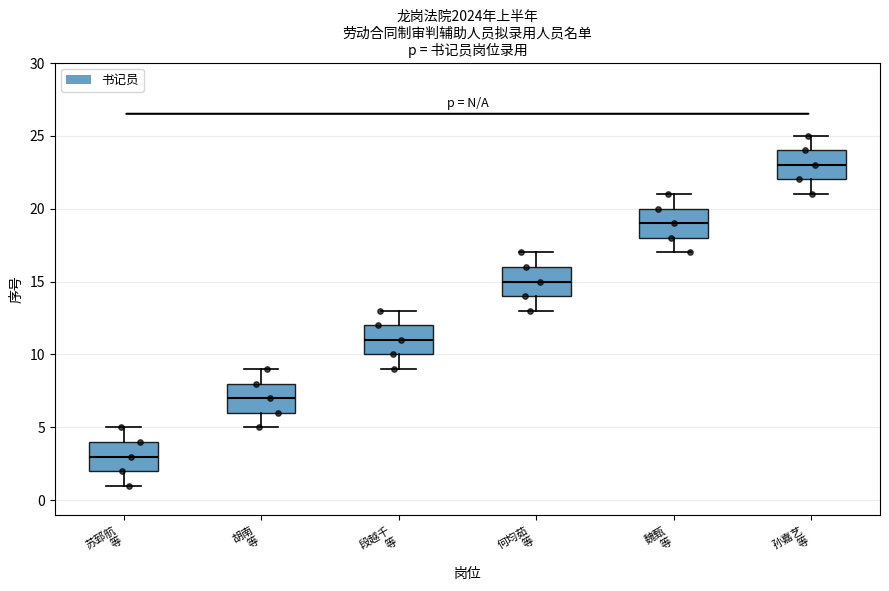

Reading left to right, read every box against the y-axis: the position of its median line, the range the box covers, and the ends of its whiskers. The values are not printed on the chart, so give them approximately, as read against the axis.

苏郅航 等: median 3, box 2 to 4, whiskers 1 to 5
胡南 等: median 7, box 6 to 8, whiskers 5 to 9
段越千 等: median 11, box 10 to 12, whiskers 9 to 13
何均茹 等: median 15, box 14 to 16, whiskers 13 to 17
魏甄 等: median 19, box 18 to 20, whiskers 17 to 21
孙嘉艺 等: median 23, box 22 to 24, whiskers 21 to 25